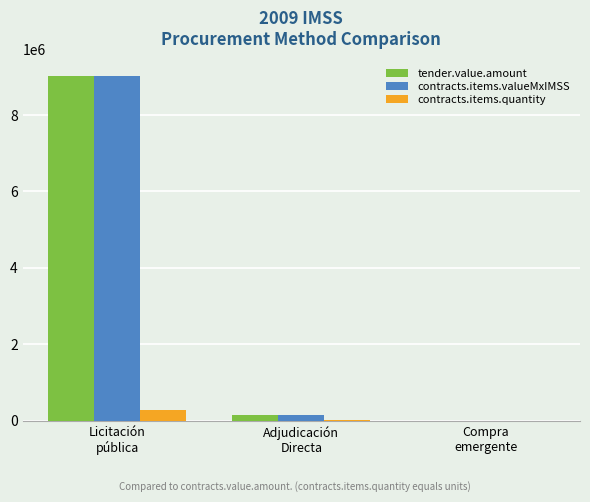

At which category is the sum across all series the highest?

Licitación
pública